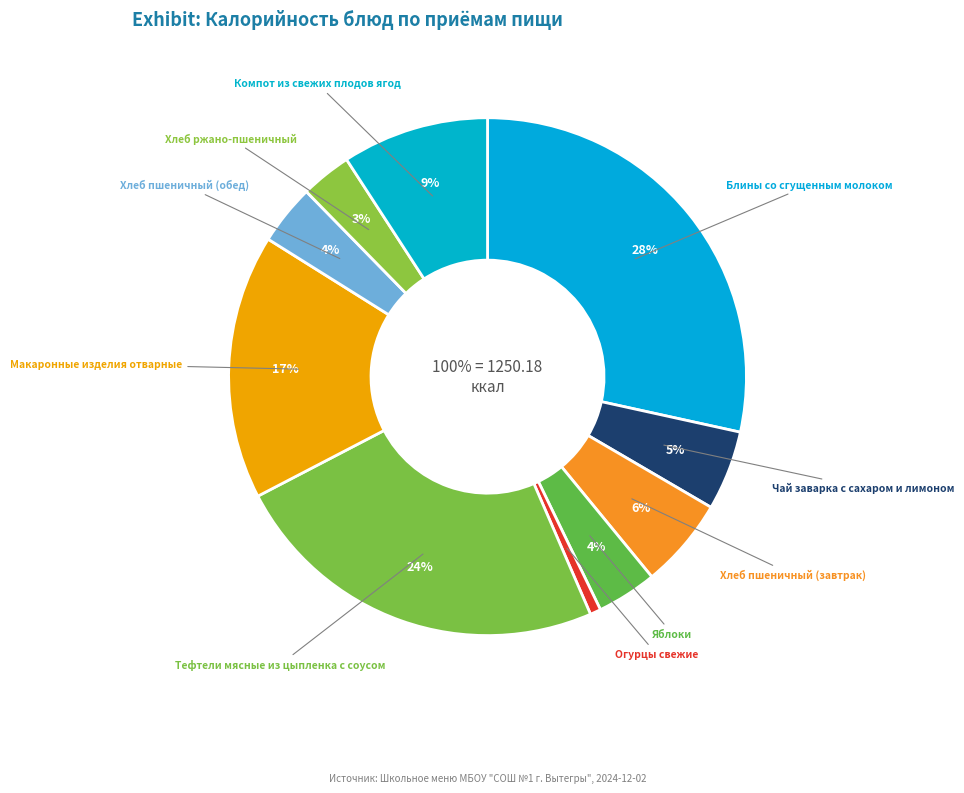

How many segments does this pie chart have?

10